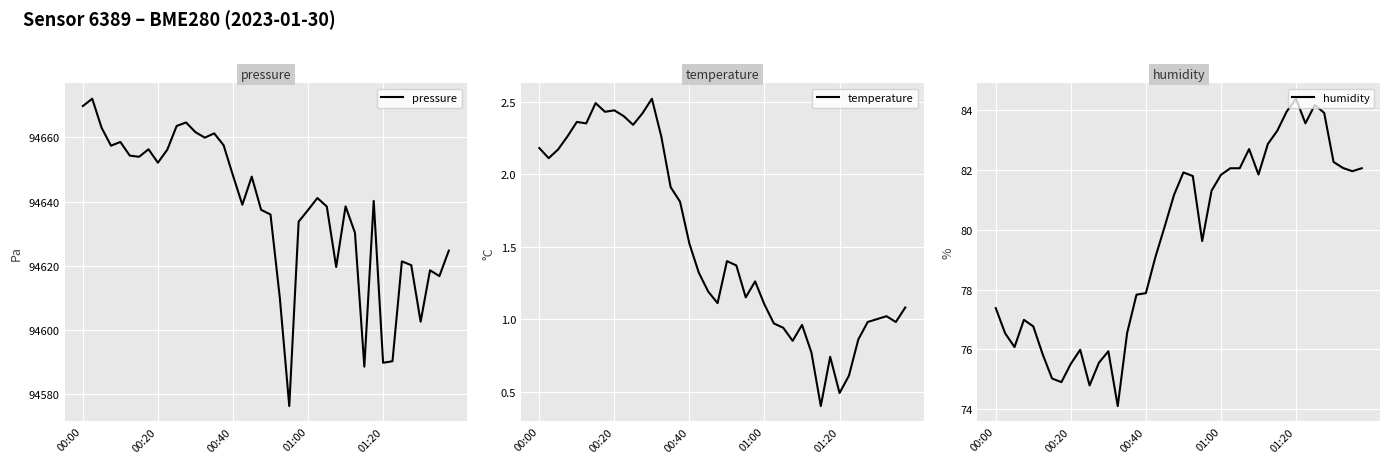

Which series has the largest range (max minus min)?

pressure